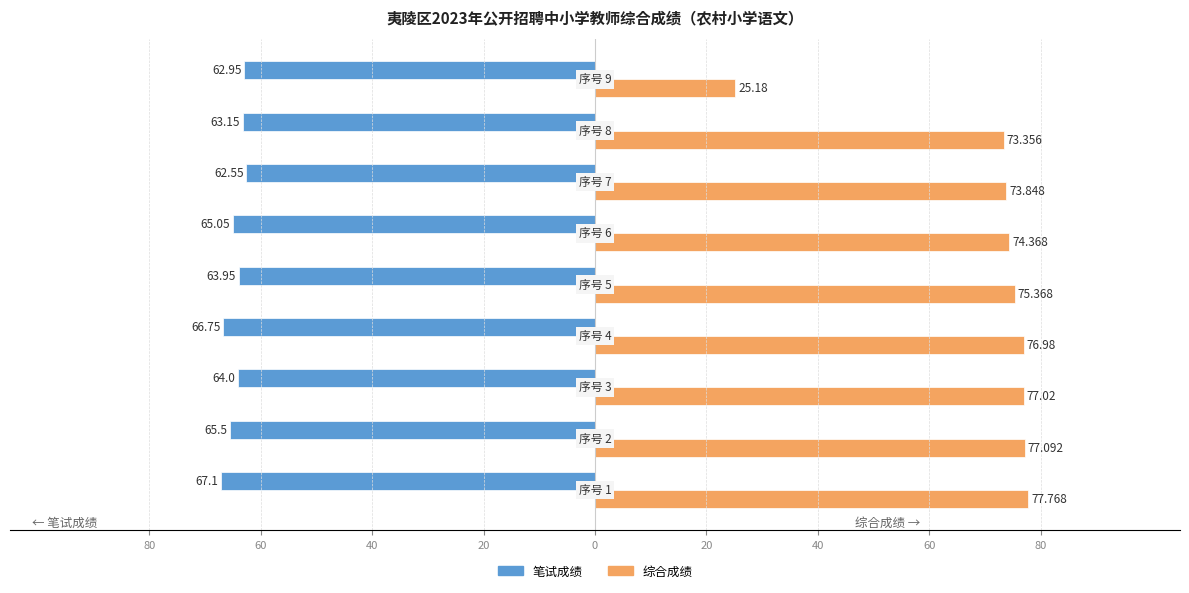

What is the maximum value shown in the chart?

77.8